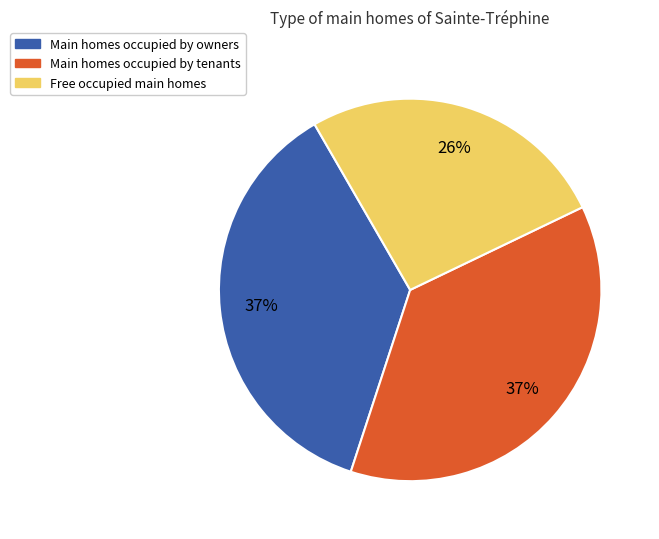

To the nearest percent, what is the difference between the largest and smallest slice percentages?

11%